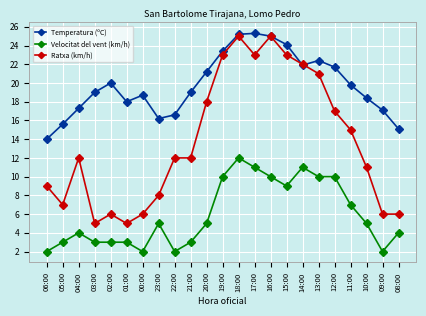

Which series changed the most between 00:00 and 16:00?

Ratxa (km/h)